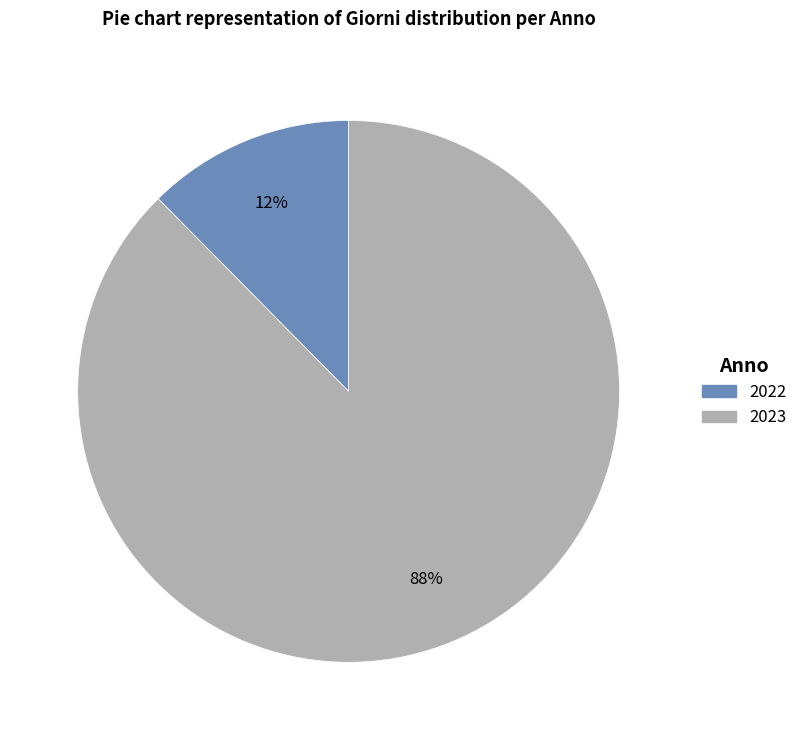

Which slice is the largest?

2023